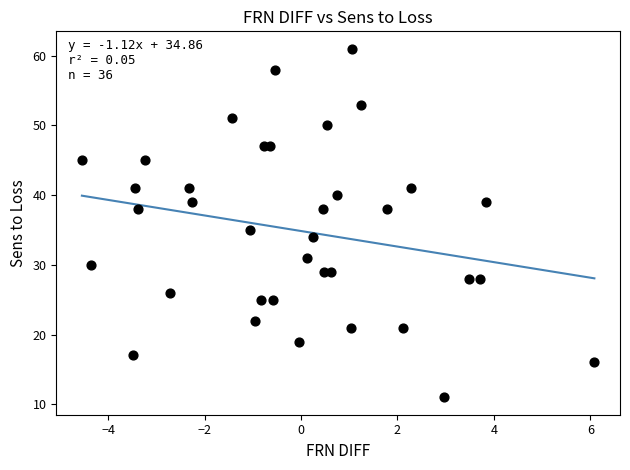

What Y value in the scatter plot is closest to 36?

35